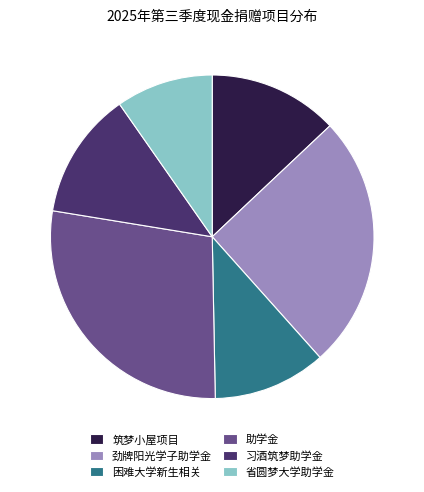

What is the smallest slice in the pie chart?

省圆梦大学助学金